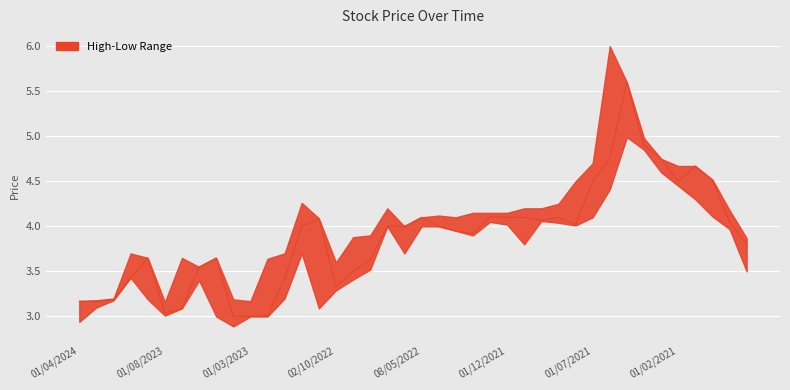

Reading left to right, what are all the values shown in this chart?

3.2	3.2	3.2	3.4	3.6	3.0	3.1	3.5	3.6	3.0	3.0	3.0	3.4	4.0	4.1	3.3	3.5	3.6	4.0	4.0	4.1	4.0	4.0	3.9	4.1	4.1	4.1	4.1	4.1	4.0	4.5	4.8	5.6	4.9	4.8	4.5	4.7	4.5	4.0	3.8